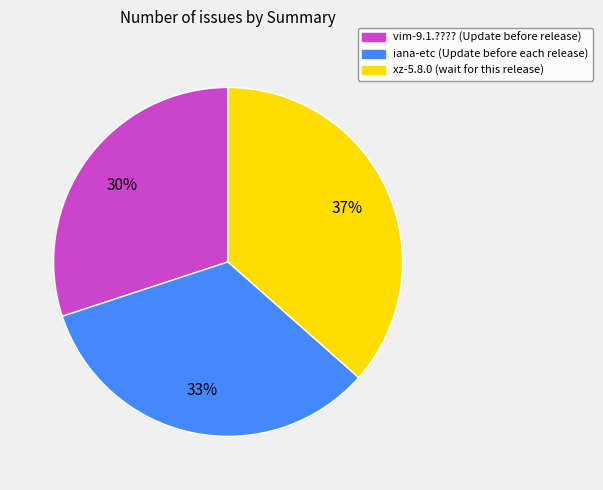

Do iana-etc (Update before each release) and xz-5.8.0 (wait for this release) together represent more than half of the pie?

Yes